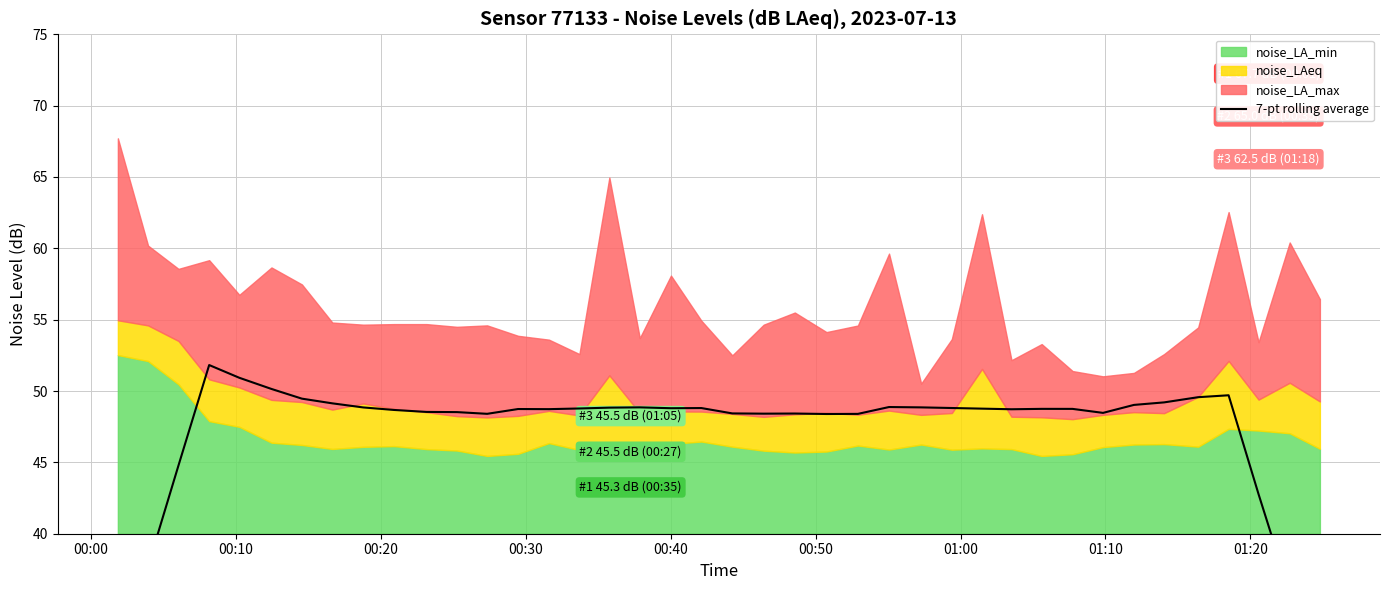

The value at 20 is 69.6. True or false?

False